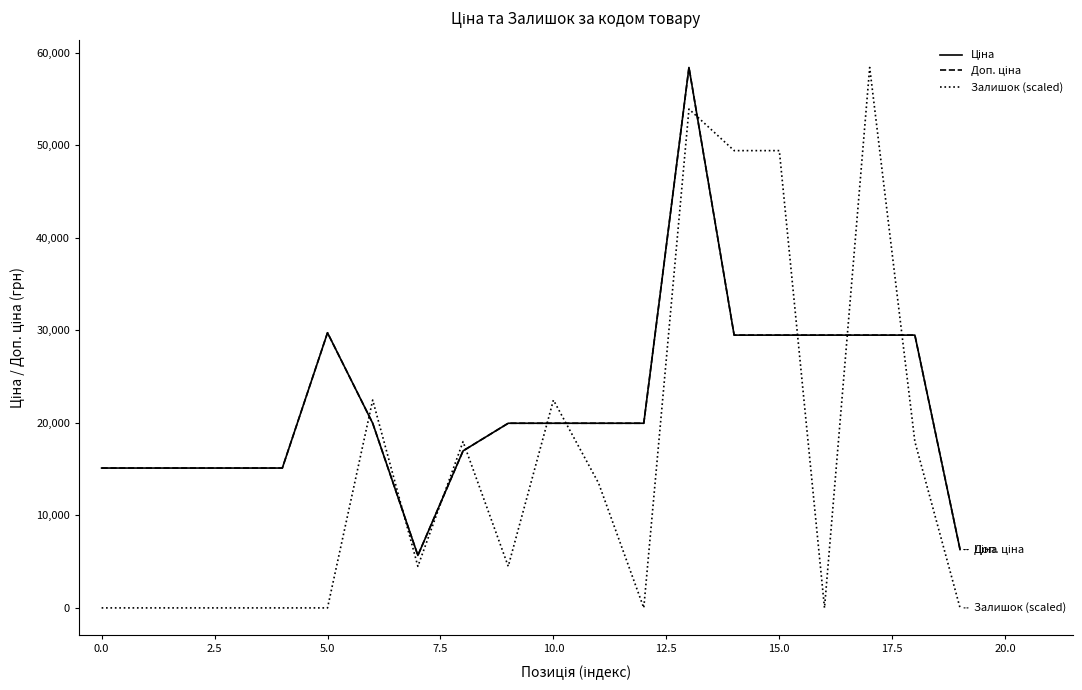

What is the greatest value displayed?

58426.5